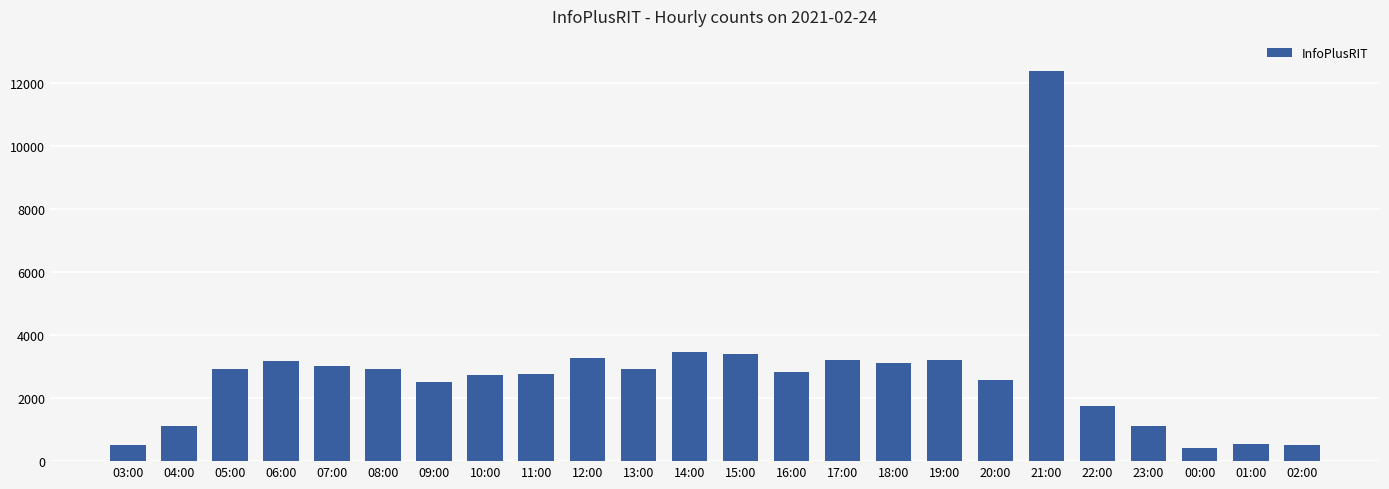

What is the label of the 18th bar from the left?

20:00